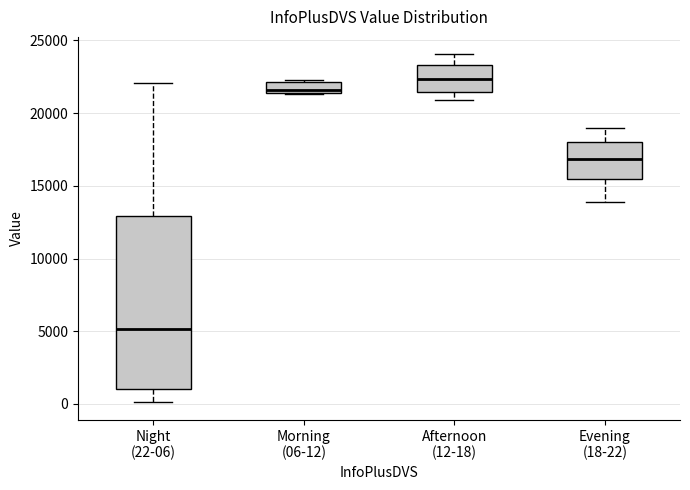

Which box's median line is the lowest?

Night (22-06)